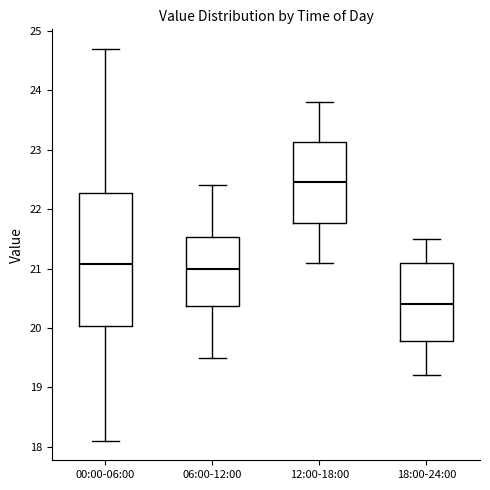

Reading left to right, transcribe this box plot: for each box, give where its median line is, the range the box spans, and where its two whiskers end, as read against the y-axis. The values are not printed on the chart, so give them approximately, as read against the axis.

00:00-06:00: median 21.1, box 20.0 to 22.3, whiskers 18.1 to 24.7
06:00-12:00: median 21.0, box 20.4 to 21.5, whiskers 19.5 to 22.4
12:00-18:00: median 22.5, box 21.8 to 23.1, whiskers 21.1 to 23.8
18:00-24:00: median 20.4, box 19.8 to 21.1, whiskers 19.2 to 21.5